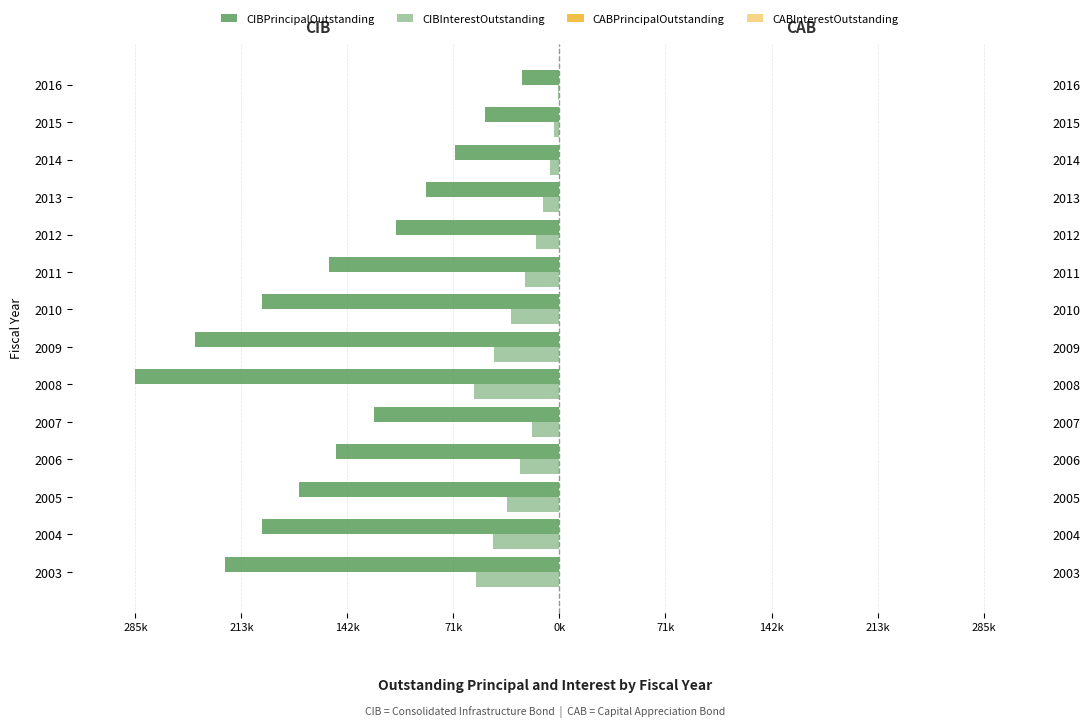

What is the minimum value shown in the chart?

-285000.0